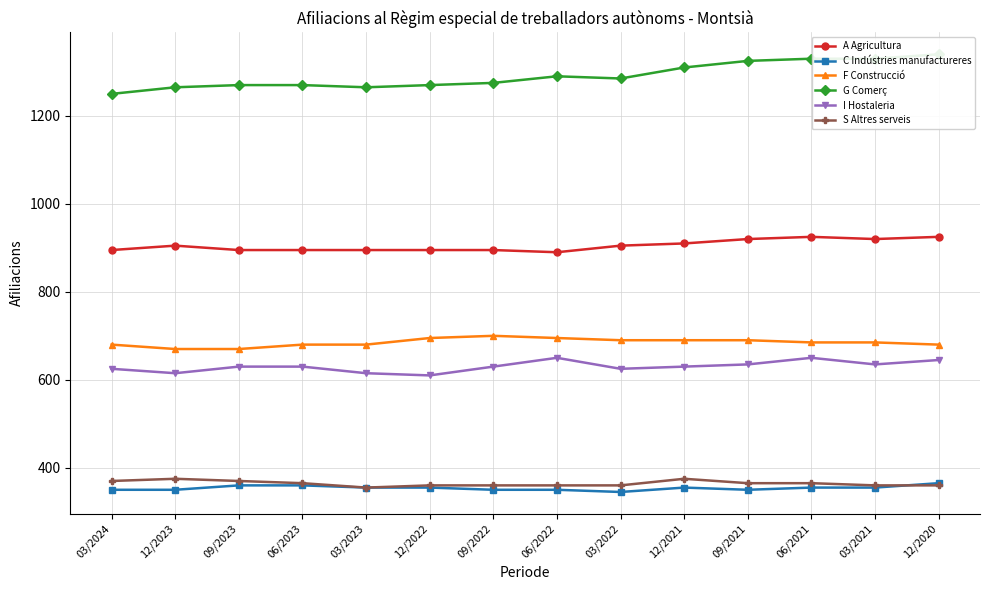

What are all the series names shown in the legend?

A Agricultura, C Indústries manufactureres, F Construcció, G Comerç, I Hostaleria, S Altres serveis